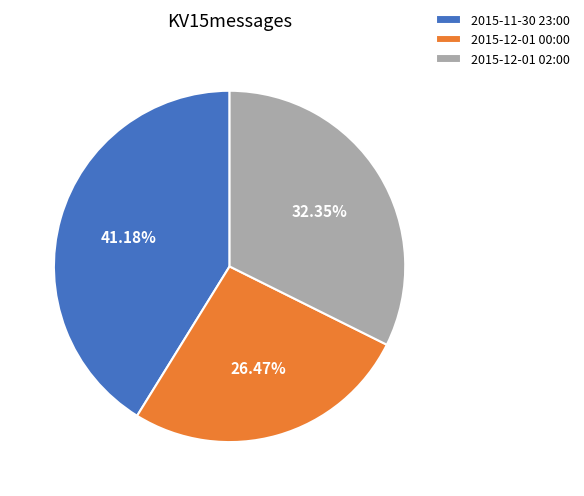

Rank the categories by value from highest to lowest.

2015-11-30 23:00, 2015-12-01 02:00, 2015-12-01 00:00